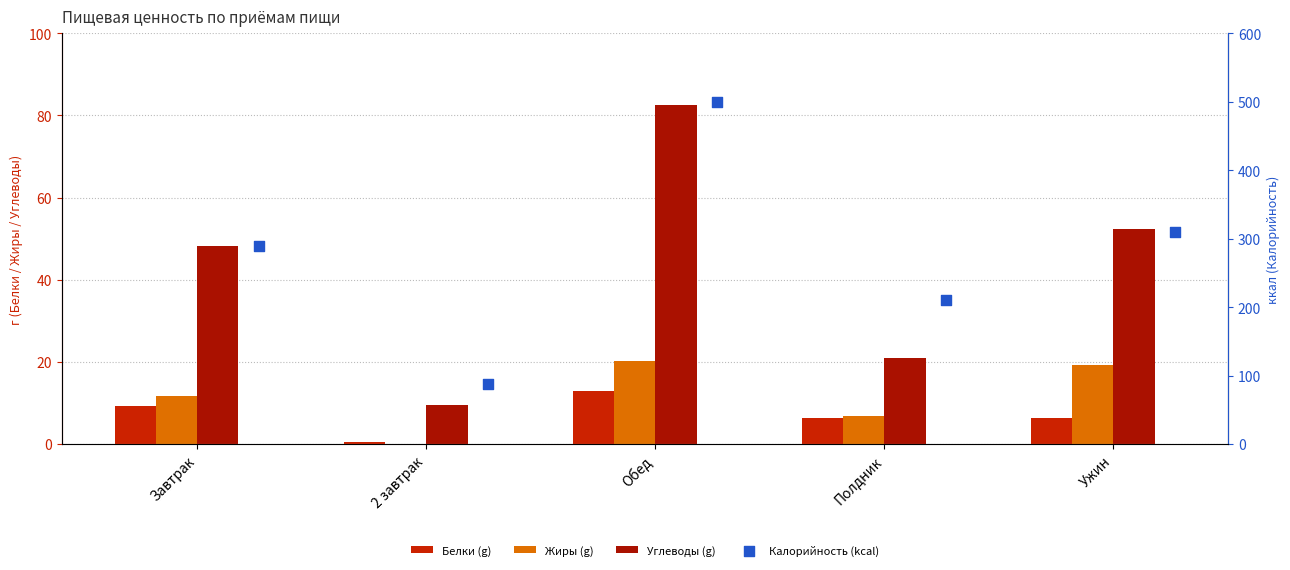

At how many categories does at least one series exceed 354?

1